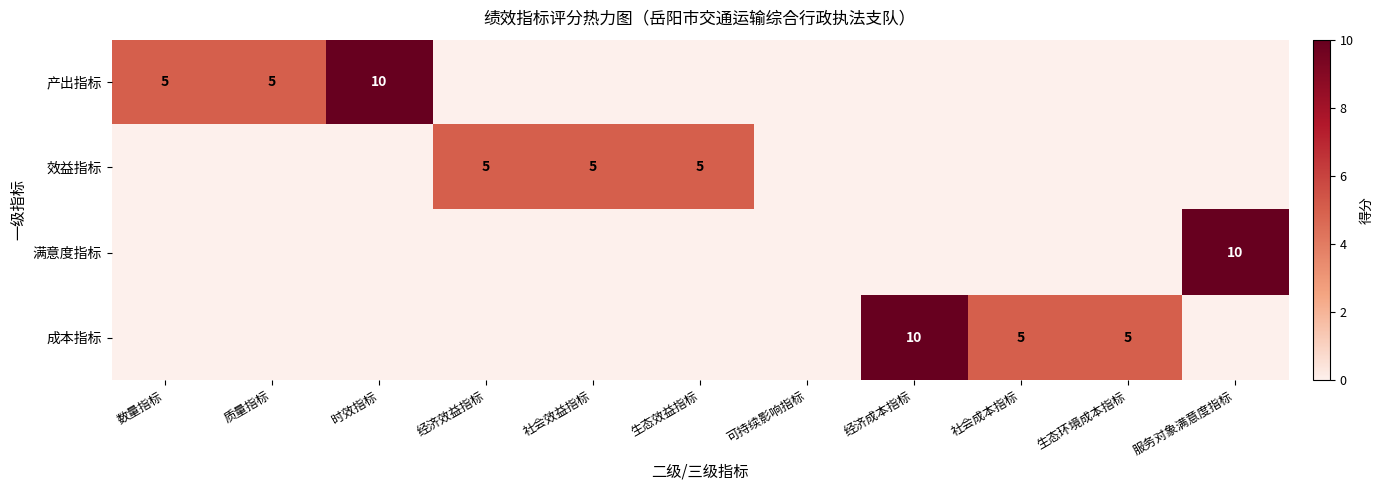

The 效益指标 series shows 8 at 社会效益指标. True or false?

False